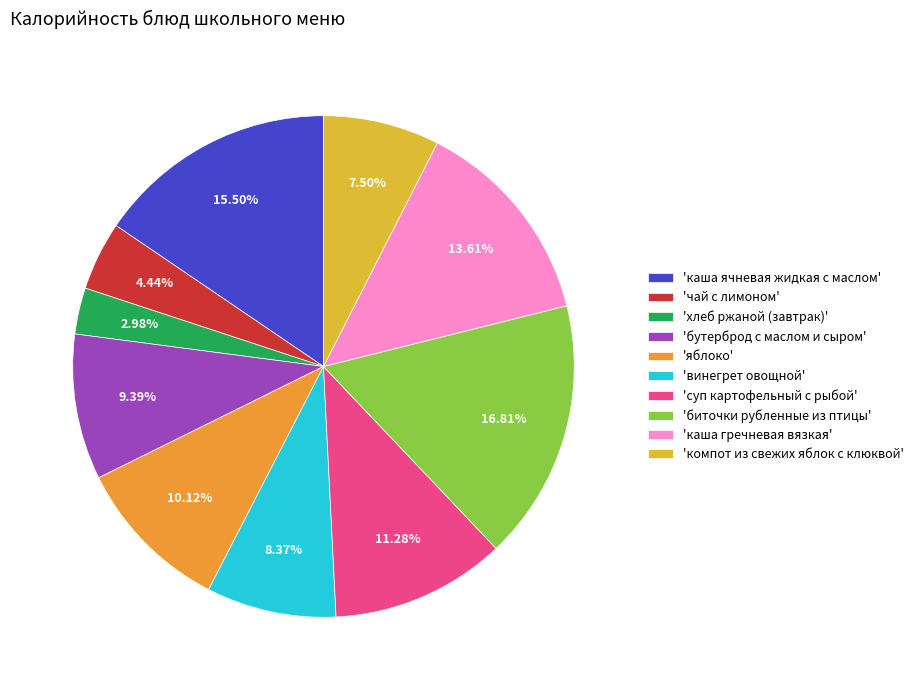

Which category has the biggest portion of the pie?

'биточки рубленные из птицы'